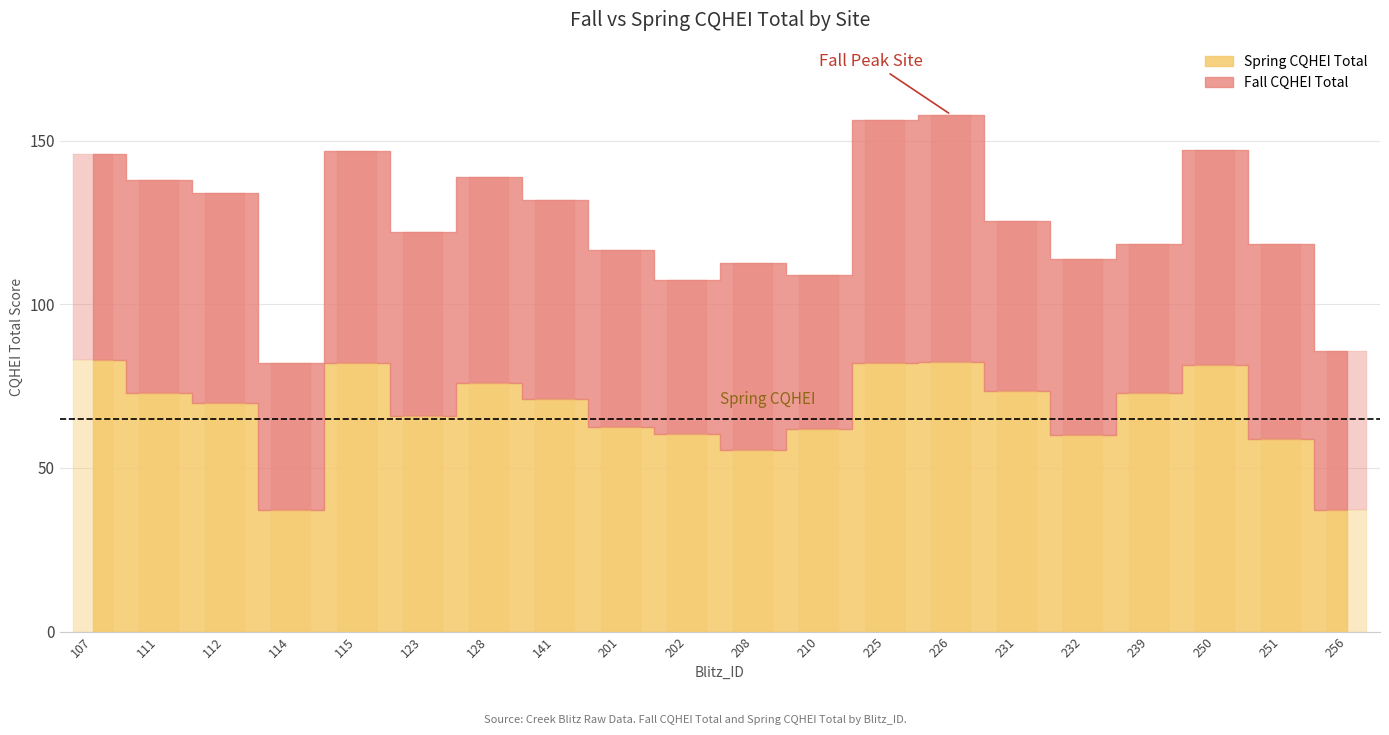

At how many categories does at least one series exceed 44?

20